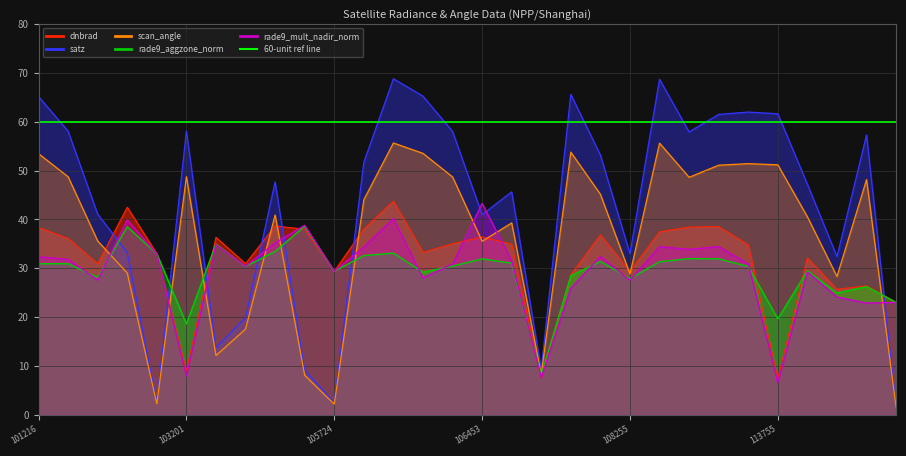

What is the value of the rade9_aggzone_norm point at the 18th from the left?

8.0